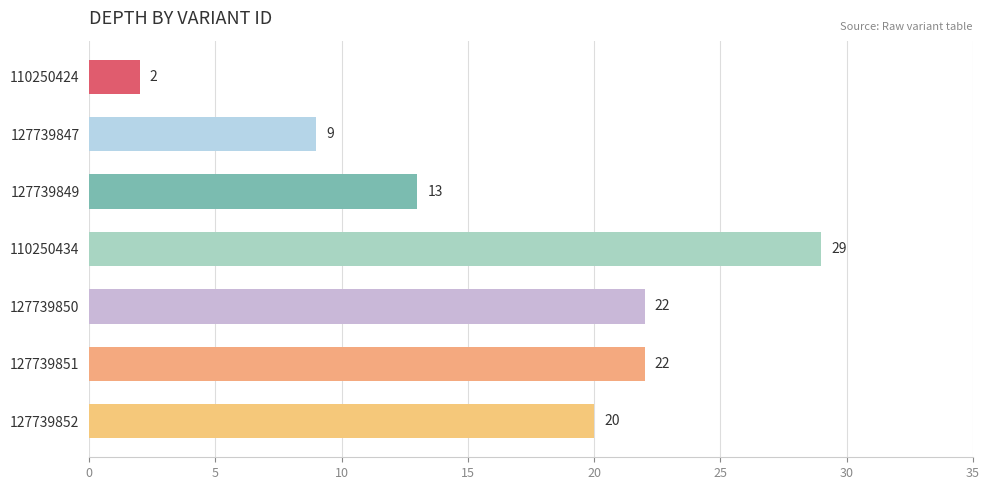

Does the chart contain any negative values?

No